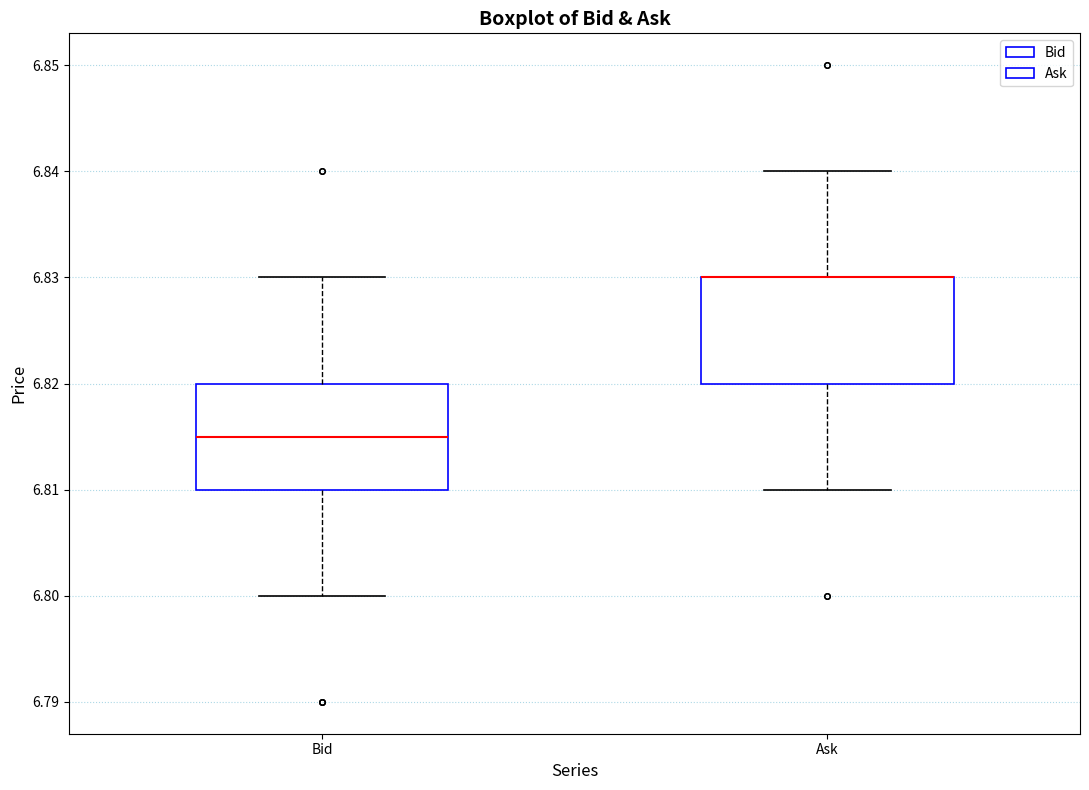

Where is the lower edge of the box for Ask on the y-axis? The values are not printed on the chart, so give them approximately, as read against the axis.

6.820